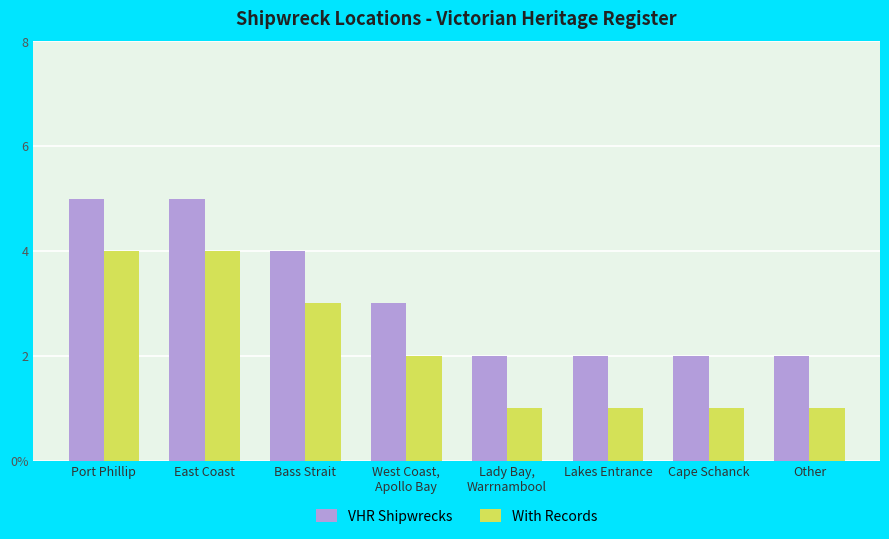

At which label does With Records reach its peak?

Port Phillip